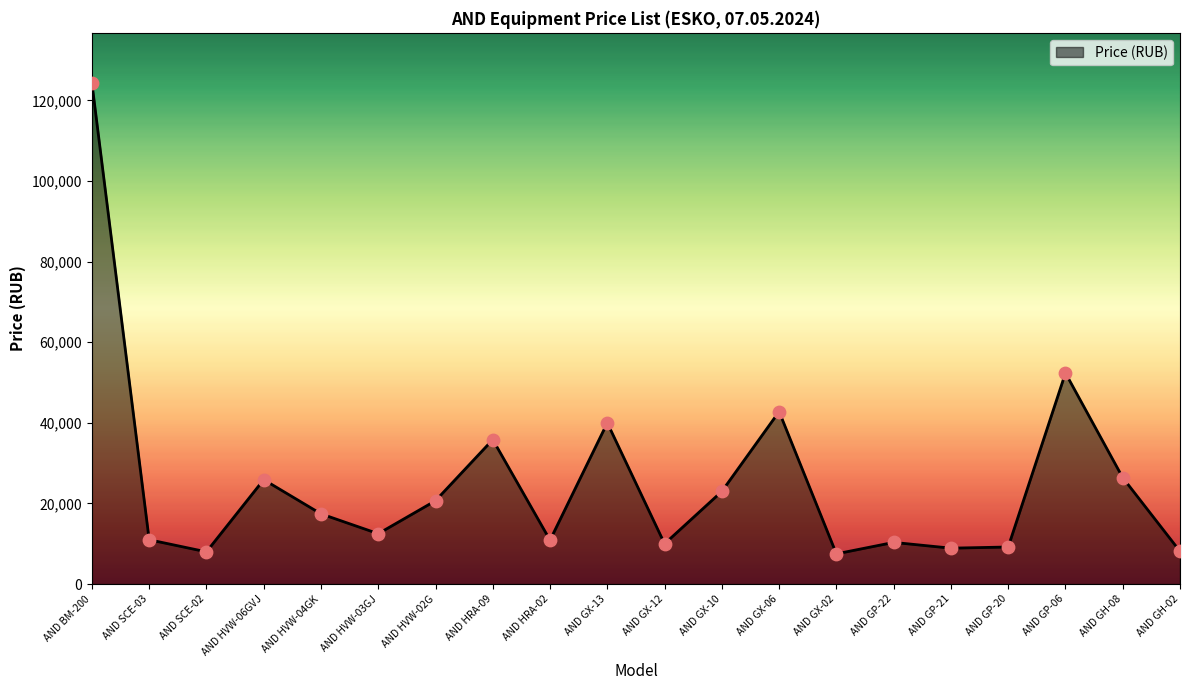

Which has a higher value, AND GX-13 or AND GH-08?

AND GX-13